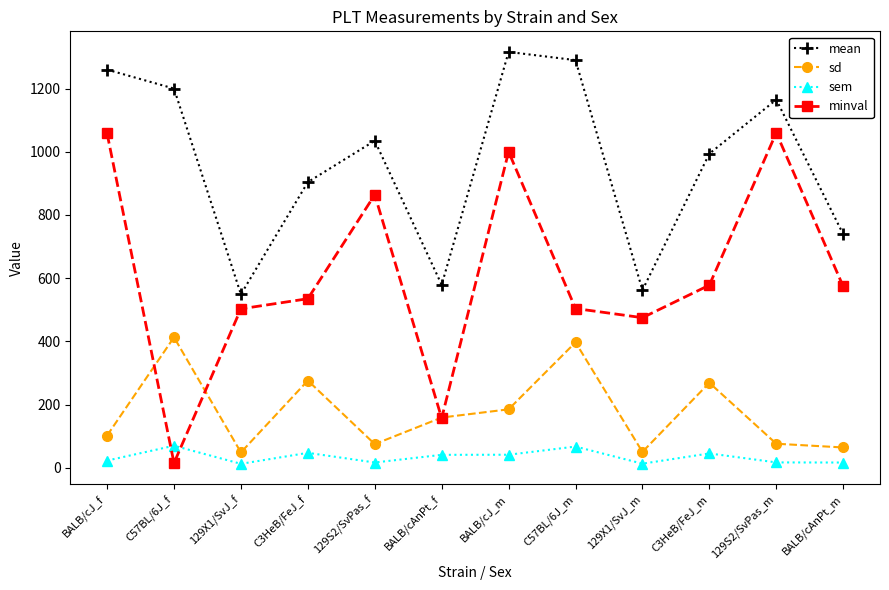

True or false: sem and mean cross at least once.

False